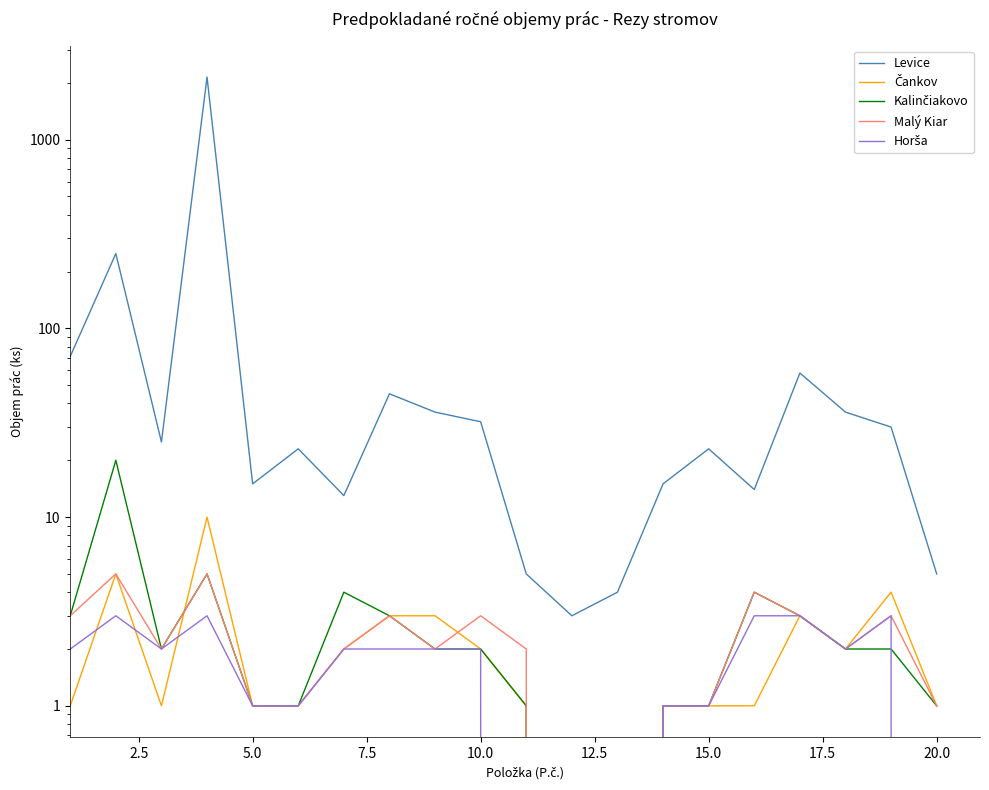

True or false: Čankov has more than 1 interior local peaks.

True